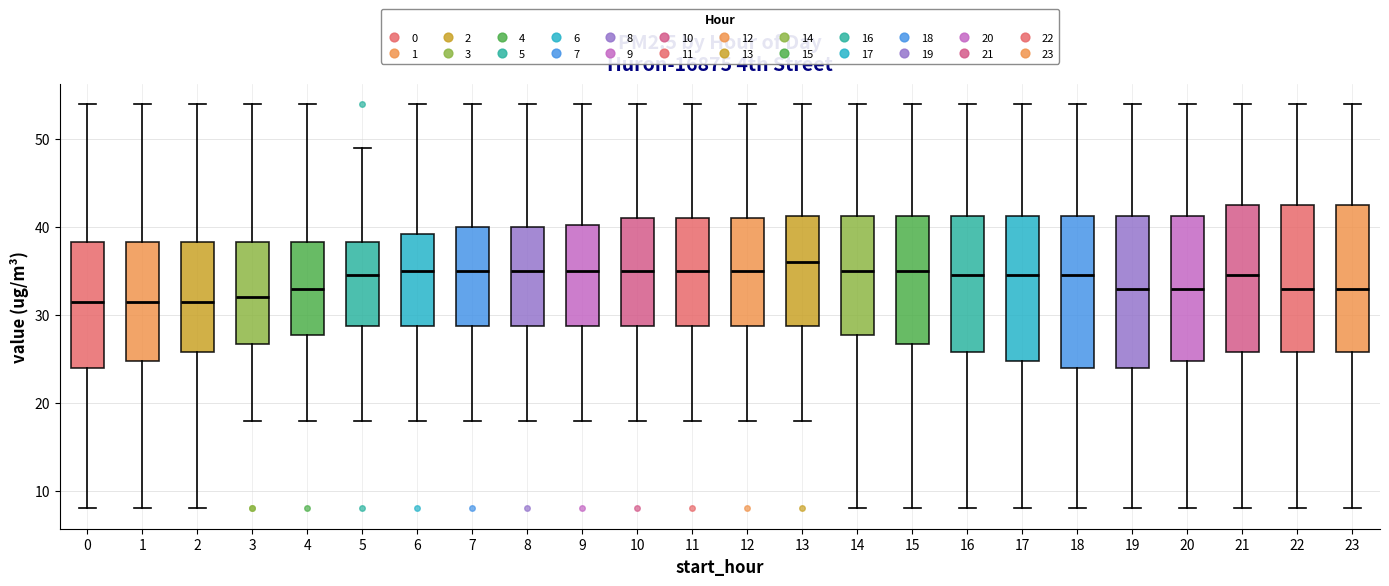

Reading left to right, transcribe this box plot: for each box, give where its median line is, the range the box spans, and where its two whiskers end, as read against the y-axis. The values are not printed on the chart, so give them approximately, as read against the axis.

0: median 32, box 24 to 38, whiskers 8 to 54
1: median 32, box 25 to 38, whiskers 8 to 54
2: median 32, box 26 to 38, whiskers 8 to 54
3: median 32, box 27 to 38, whiskers 18 to 54
4: median 33, box 28 to 38, whiskers 18 to 54
5: median 35, box 29 to 38, whiskers 18 to 49
6: median 35, box 29 to 39, whiskers 18 to 54
7: median 35, box 29 to 40, whiskers 18 to 54
8: median 35, box 29 to 40, whiskers 18 to 54
9: median 35, box 29 to 40, whiskers 18 to 54
10: median 35, box 29 to 41, whiskers 18 to 54
11: median 35, box 29 to 41, whiskers 18 to 54
12: median 35, box 29 to 41, whiskers 18 to 54
13: median 36, box 29 to 41, whiskers 18 to 54
14: median 35, box 28 to 41, whiskers 8 to 54
15: median 35, box 27 to 41, whiskers 8 to 54
16: median 35, box 26 to 41, whiskers 8 to 54
17: median 35, box 25 to 41, whiskers 8 to 54
18: median 35, box 24 to 41, whiskers 8 to 54
19: median 33, box 24 to 41, whiskers 8 to 54
20: median 33, box 25 to 41, whiskers 8 to 54
21: median 35, box 26 to 43, whiskers 8 to 54
22: median 33, box 26 to 43, whiskers 8 to 54
23: median 33, box 26 to 43, whiskers 8 to 54